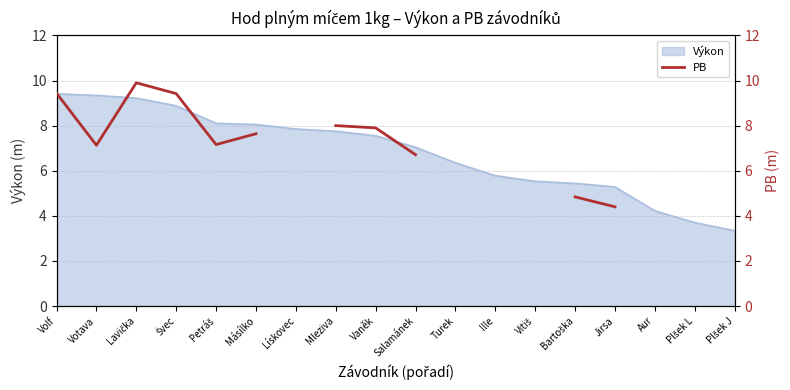

How many lines are shown in the chart?

1